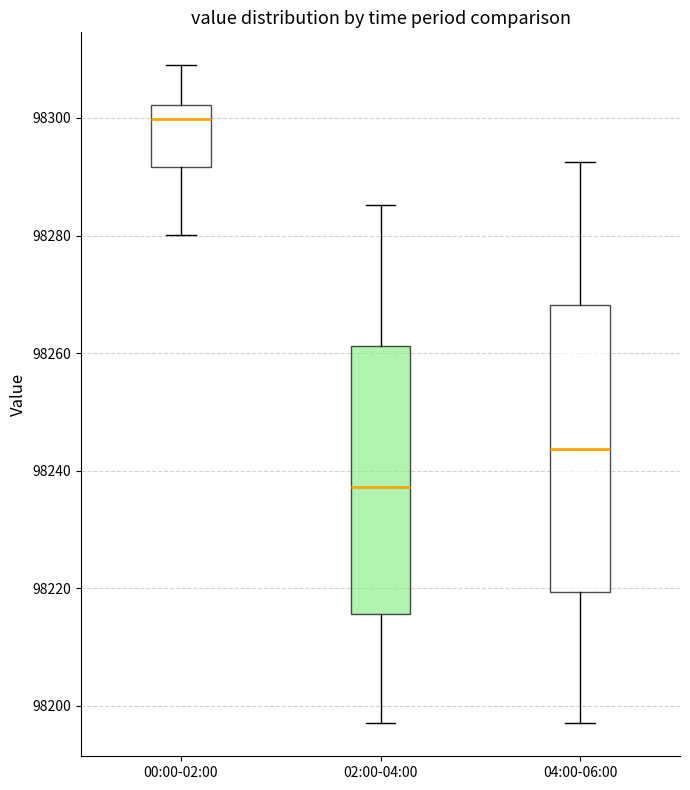

Which box's median line is the lowest?

02:00-04:00